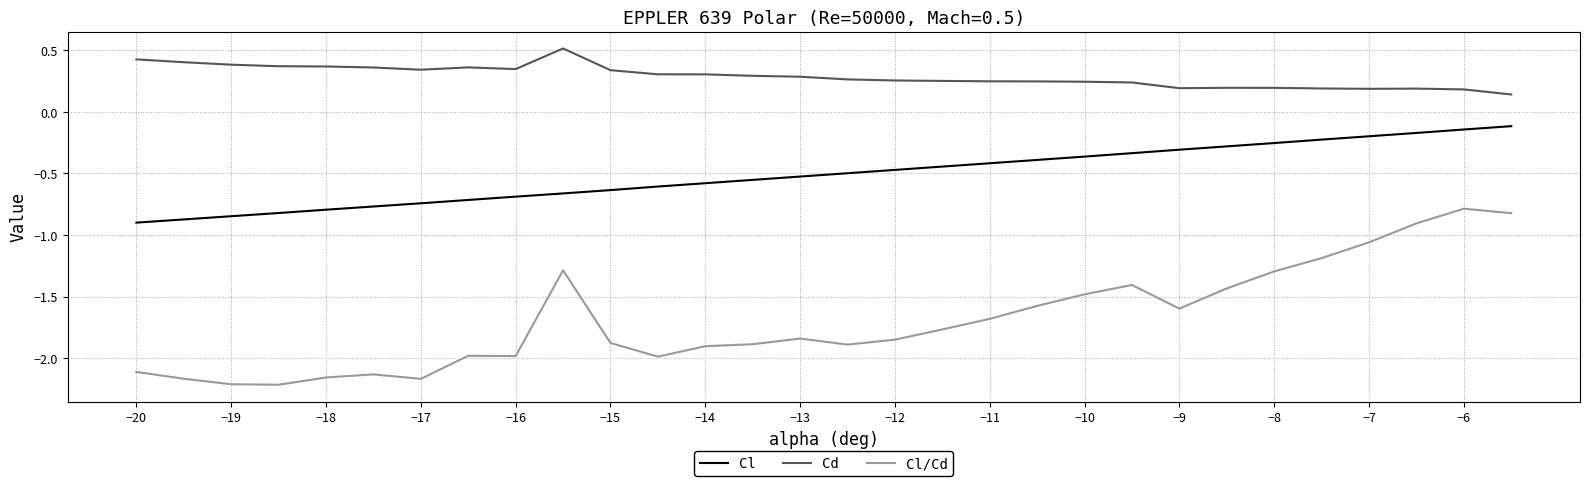

In Cl/Cd, how many points are lower than both neighbors (excluding endpoints)?

6